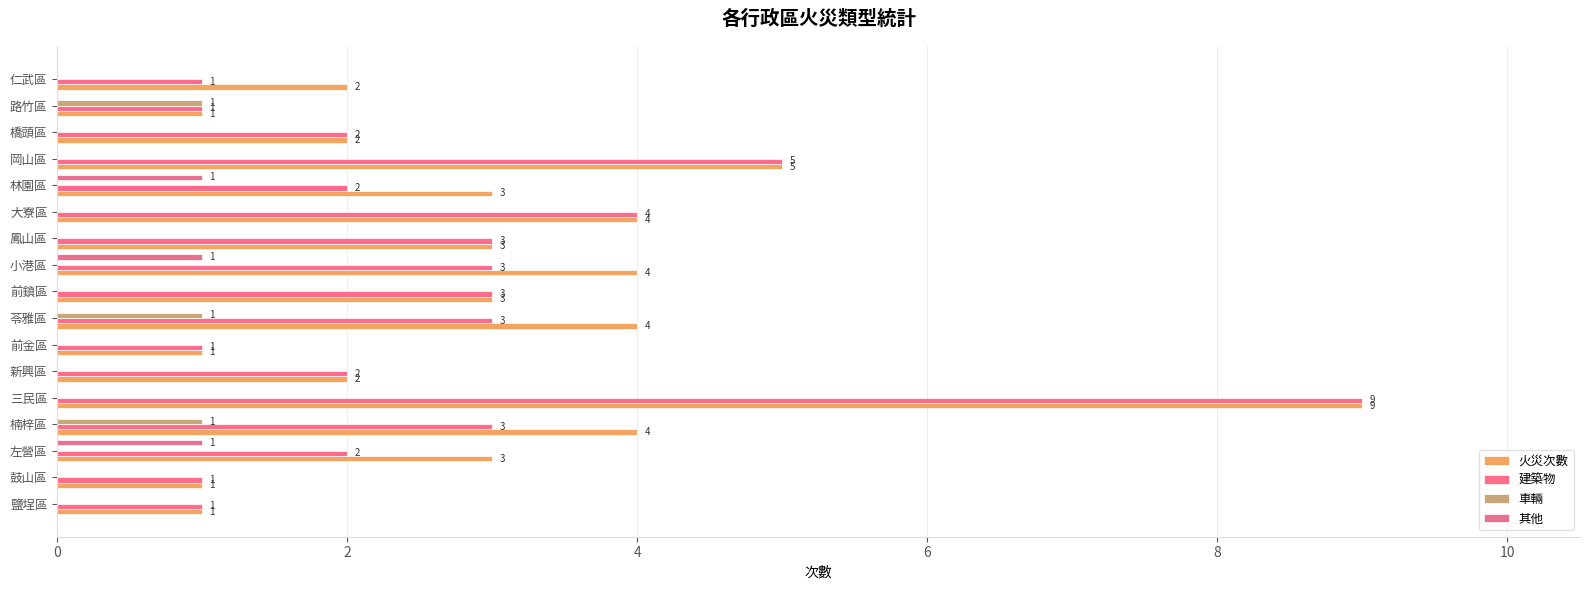

What is the greatest value displayed?

9